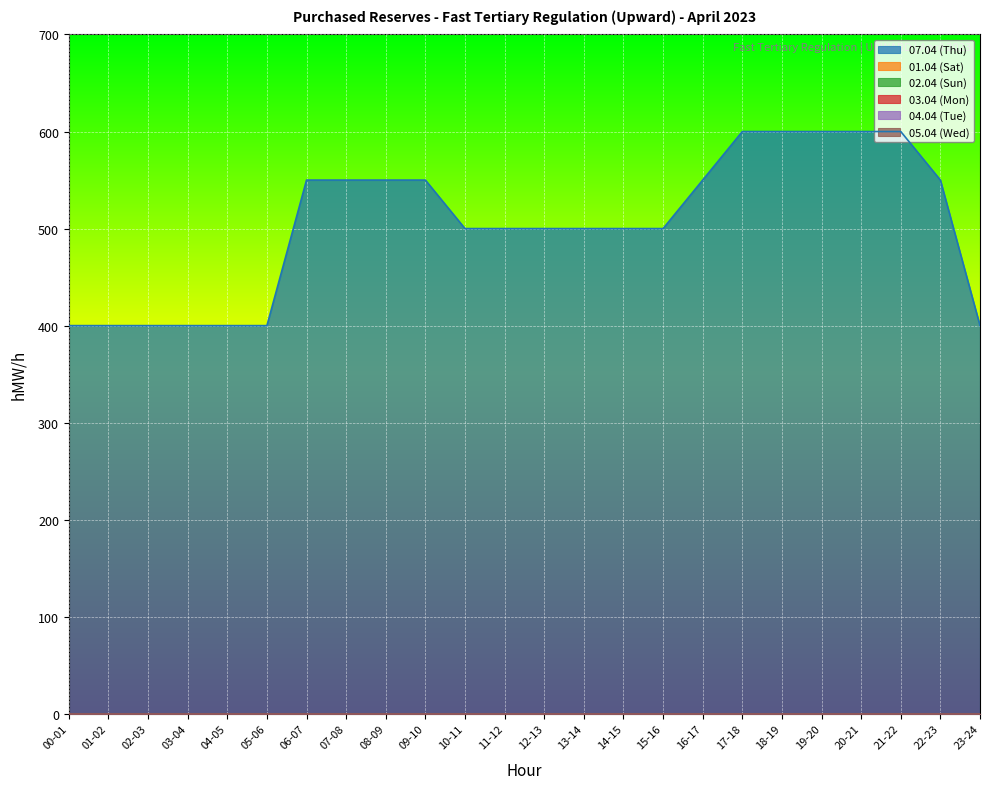

At which label does 07.04 (Thu) first exceed 500?

06-07